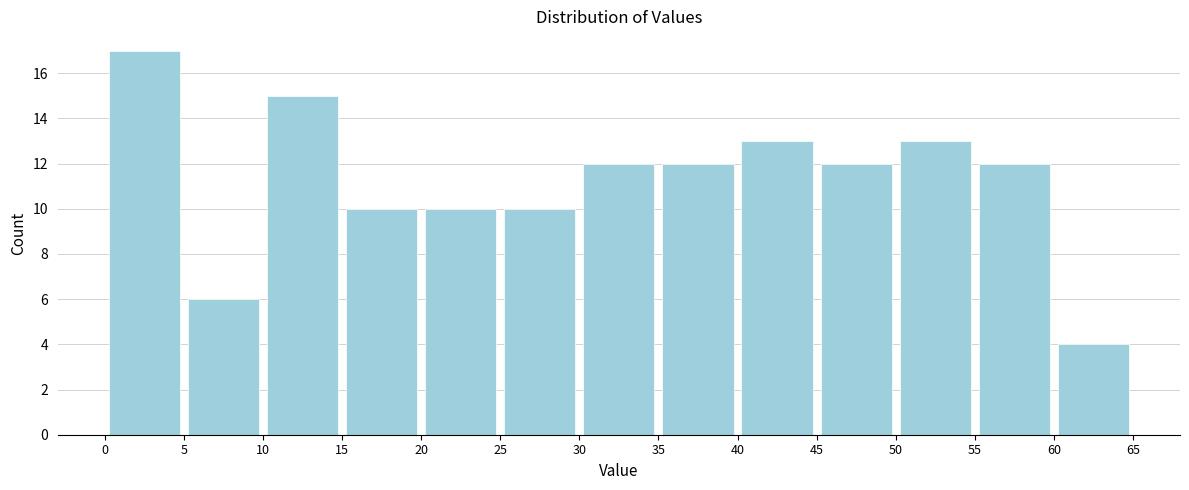

Reading left to right, list every bar in this chart as the range it spans on the x-axis followed by its height. The values are not printed on the chart, so give them approximately, as read against the axis.

0 to 5: 17
5 to 10: 6
10 to 15: 15
15 to 20: 10
20 to 25: 10
25 to 30: 10
30 to 35: 12
35 to 40: 12
40 to 45: 13
45 to 50: 12
50 to 55: 13
55 to 60: 12
60 to 65: 4